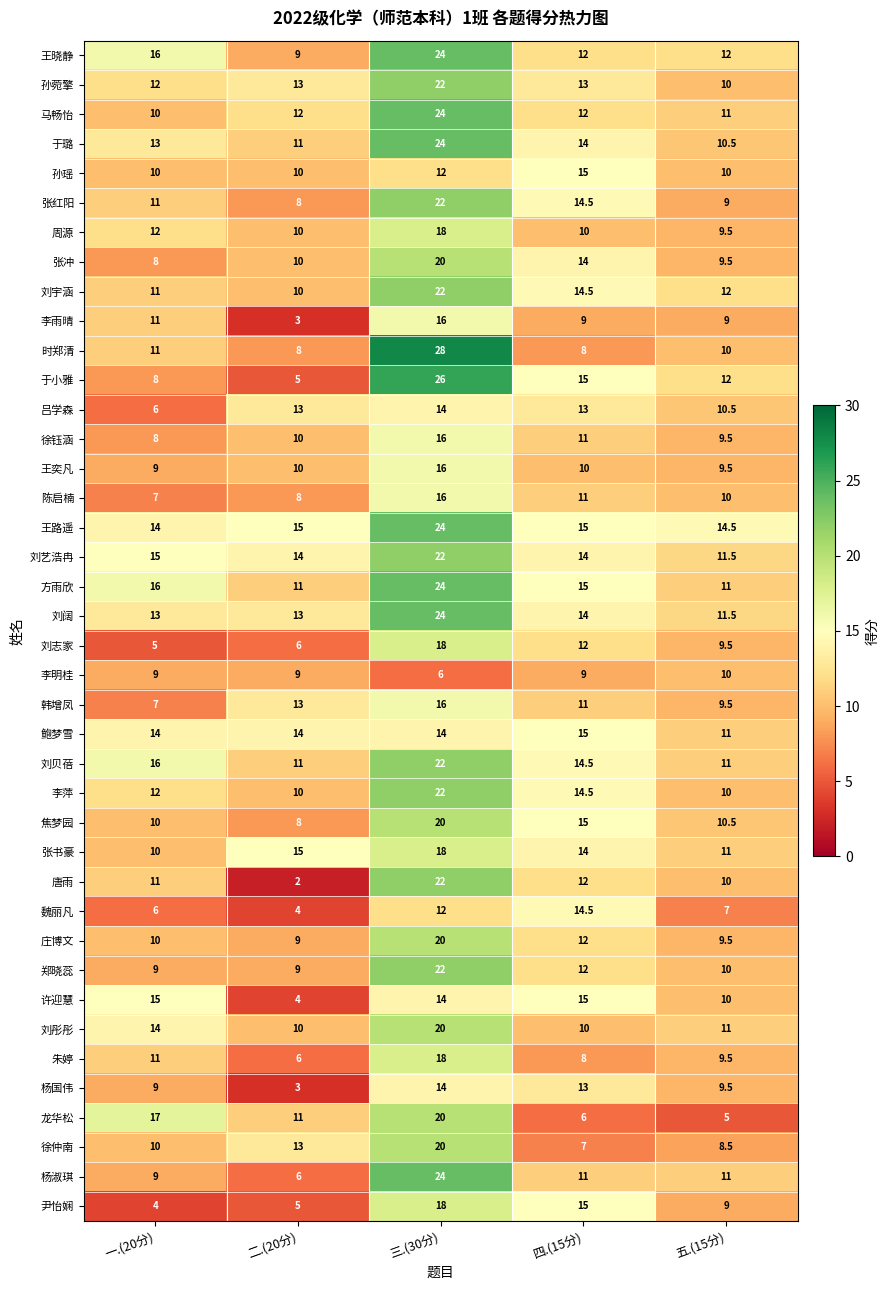

At which category is the sum across all series the highest?

三.(30分)